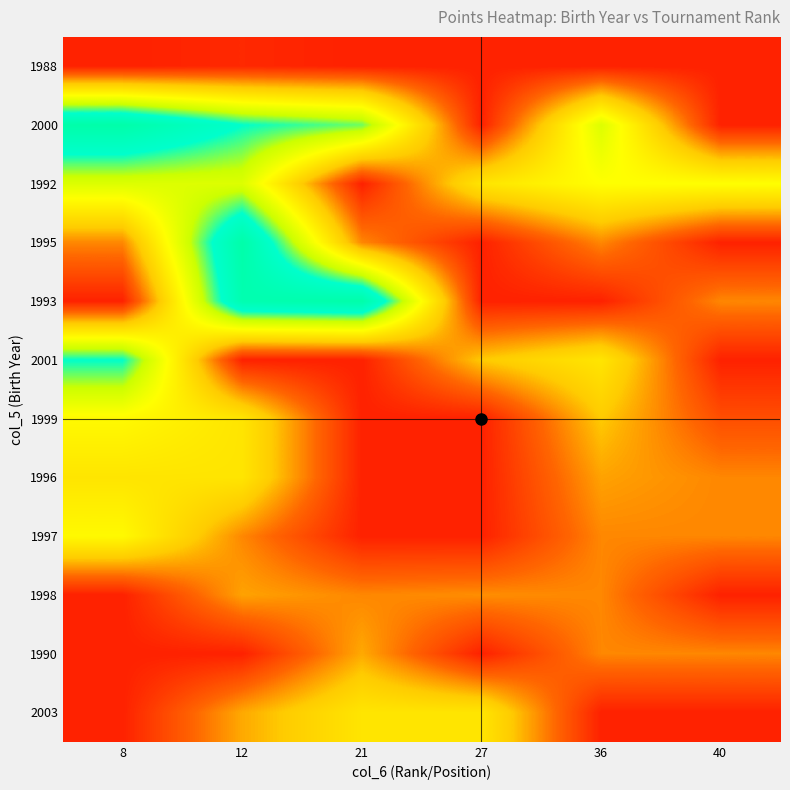

At how many categories does at least one series exceed 482?

5